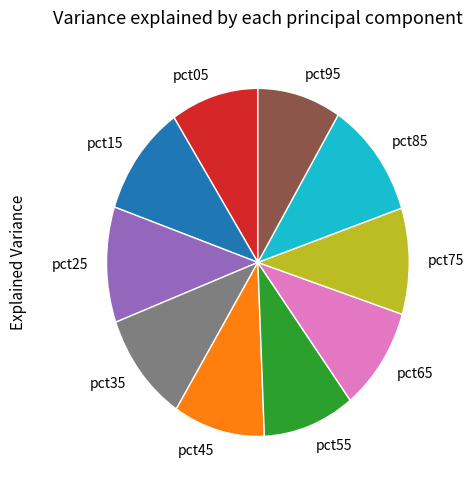

What is the ratio of the value at pct15 to the value at pct25?

1.0